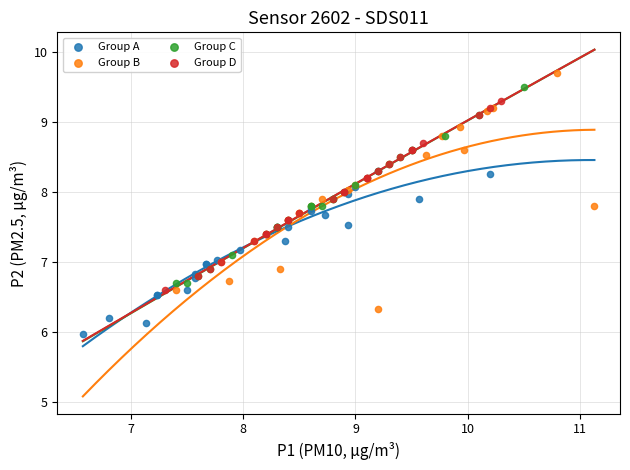

What are all the series names shown in the legend?

Group A, Group B, Group C, Group D